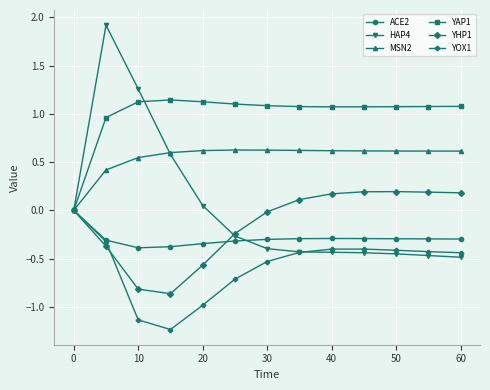

What is the maximum value for YHP1?

0.2